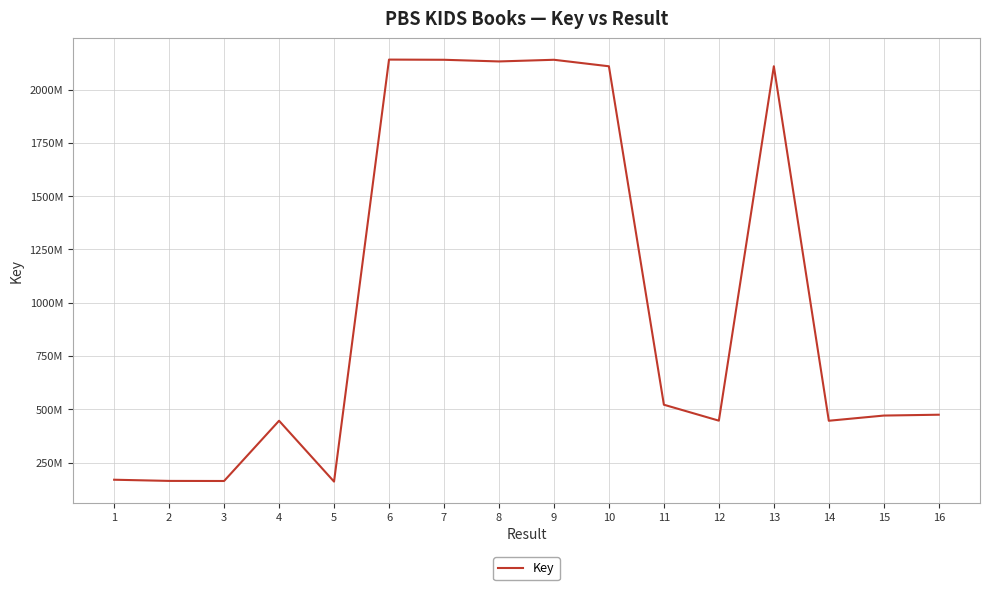

Is this an area chart (filled region under the line)?

No